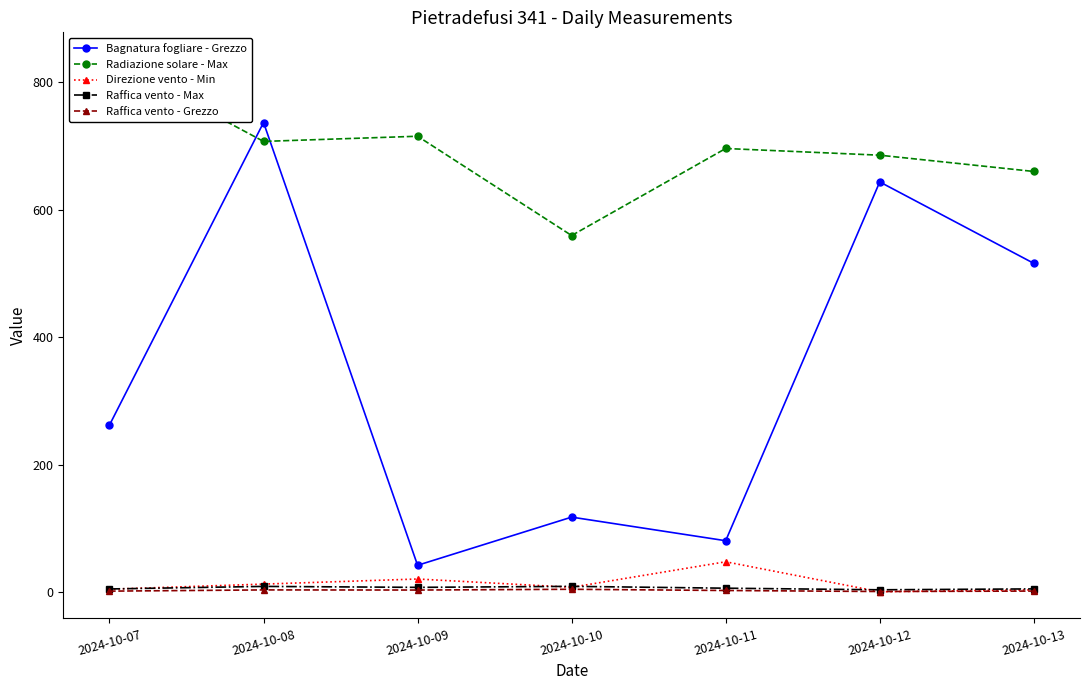

Which series has the largest range (max minus min)?

Bagnatura fogliare - Grezzo